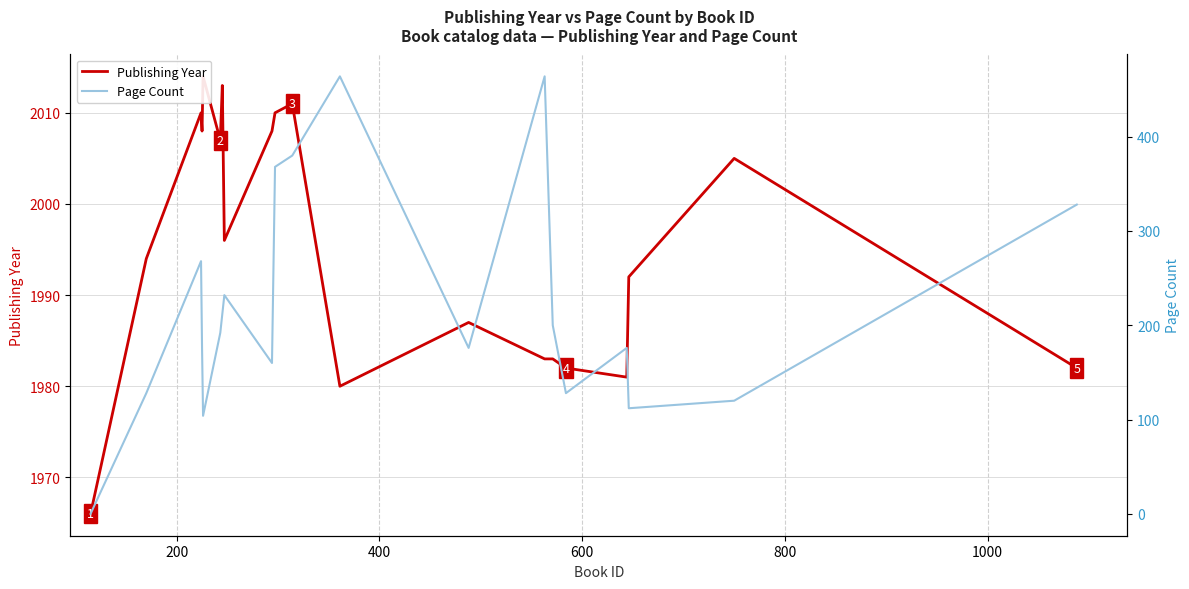

True or false: Page Count and Publishing Year cross at least once.

False